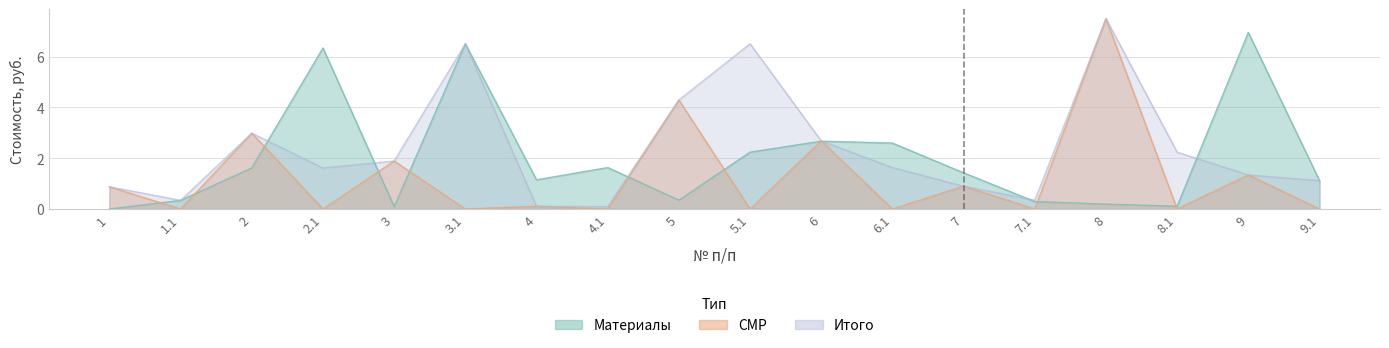

True or false: Итого and СМР cross at least once.

False